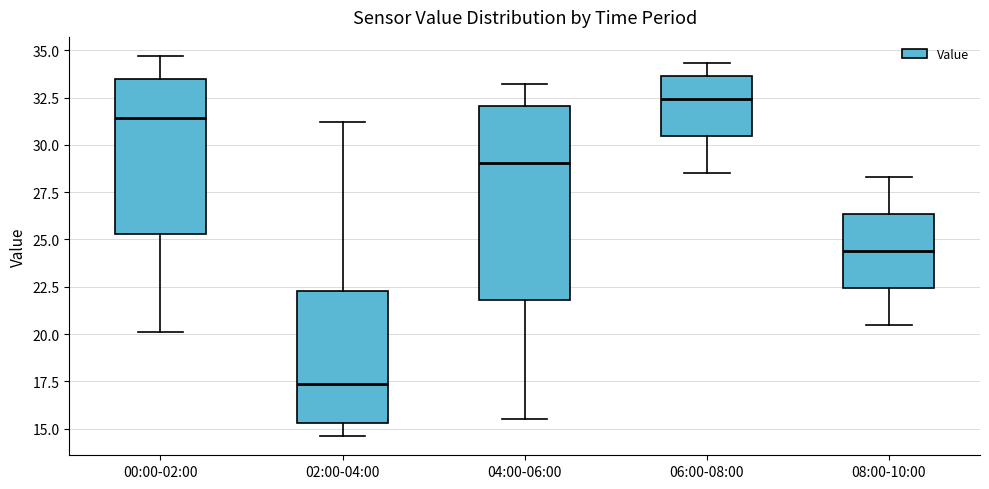

Reading left to right, read every box against the y-axis: the position of its median line, the range the box covers, and the ends of its whiskers. The values are not printed on the chart, so give them approximately, as read against the axis.

00:00-02:00: median 31.5, box 25.5 to 33.5, whiskers 20.0 to 34.5
02:00-04:00: median 17.5, box 15.5 to 22.5, whiskers 14.5 to 31.0
04:00-06:00: median 29.0, box 22.0 to 32.0, whiskers 15.5 to 33.0
06:00-08:00: median 32.5, box 30.5 to 33.5, whiskers 28.5 to 34.5
08:00-10:00: median 24.5, box 22.5 to 26.5, whiskers 20.5 to 28.5